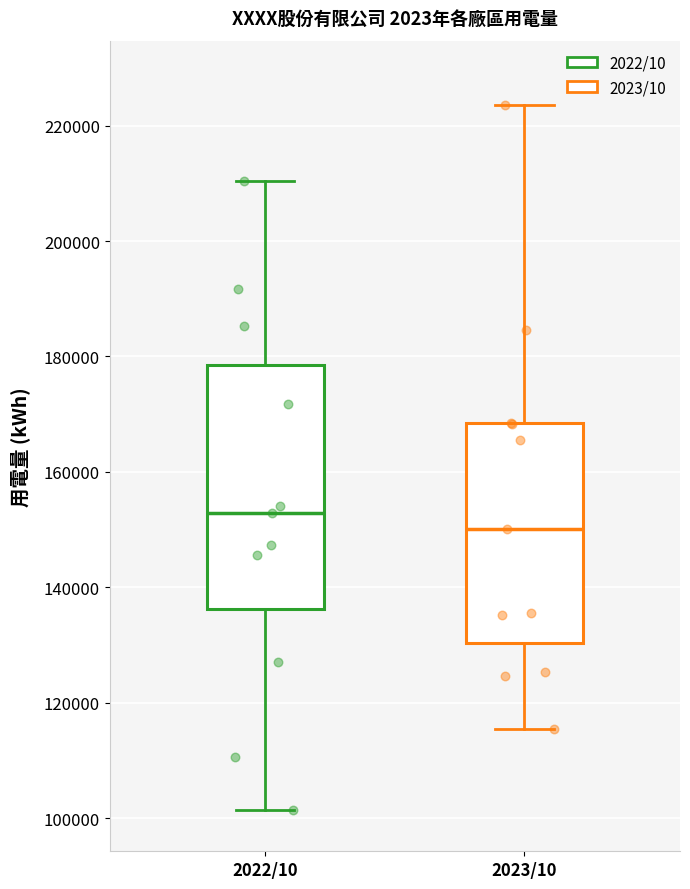

Comparing the boxes themselves (not the whiskers), which one is the tallest?

2022/10